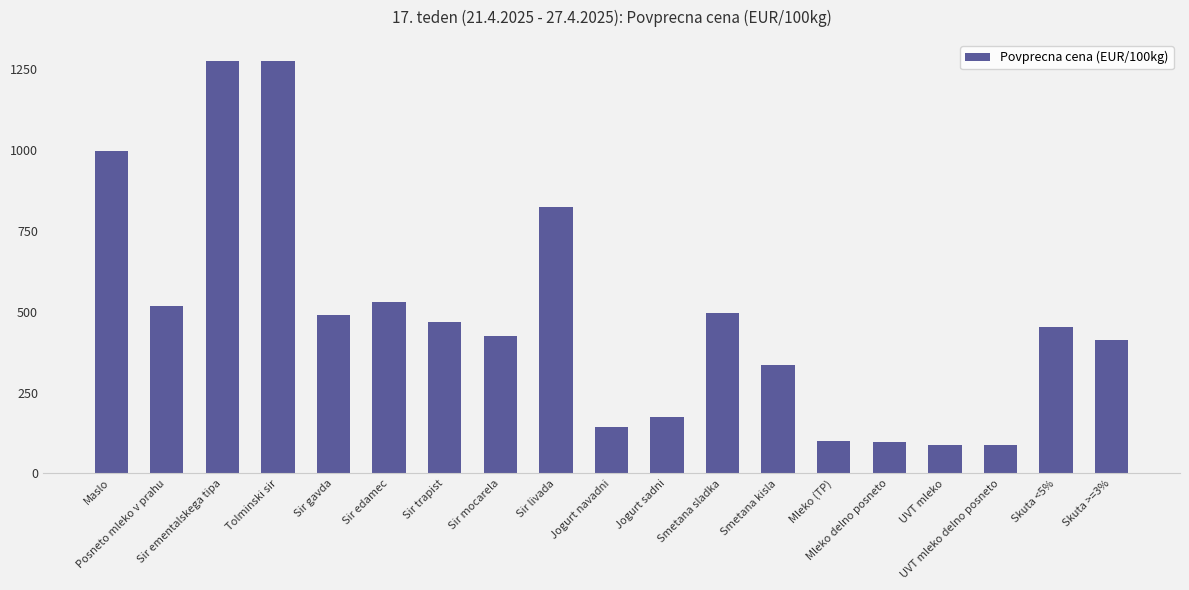

Approximately how many times larger is the value at Sir ementalskega tipa compared to Skuta <5%?

2.8